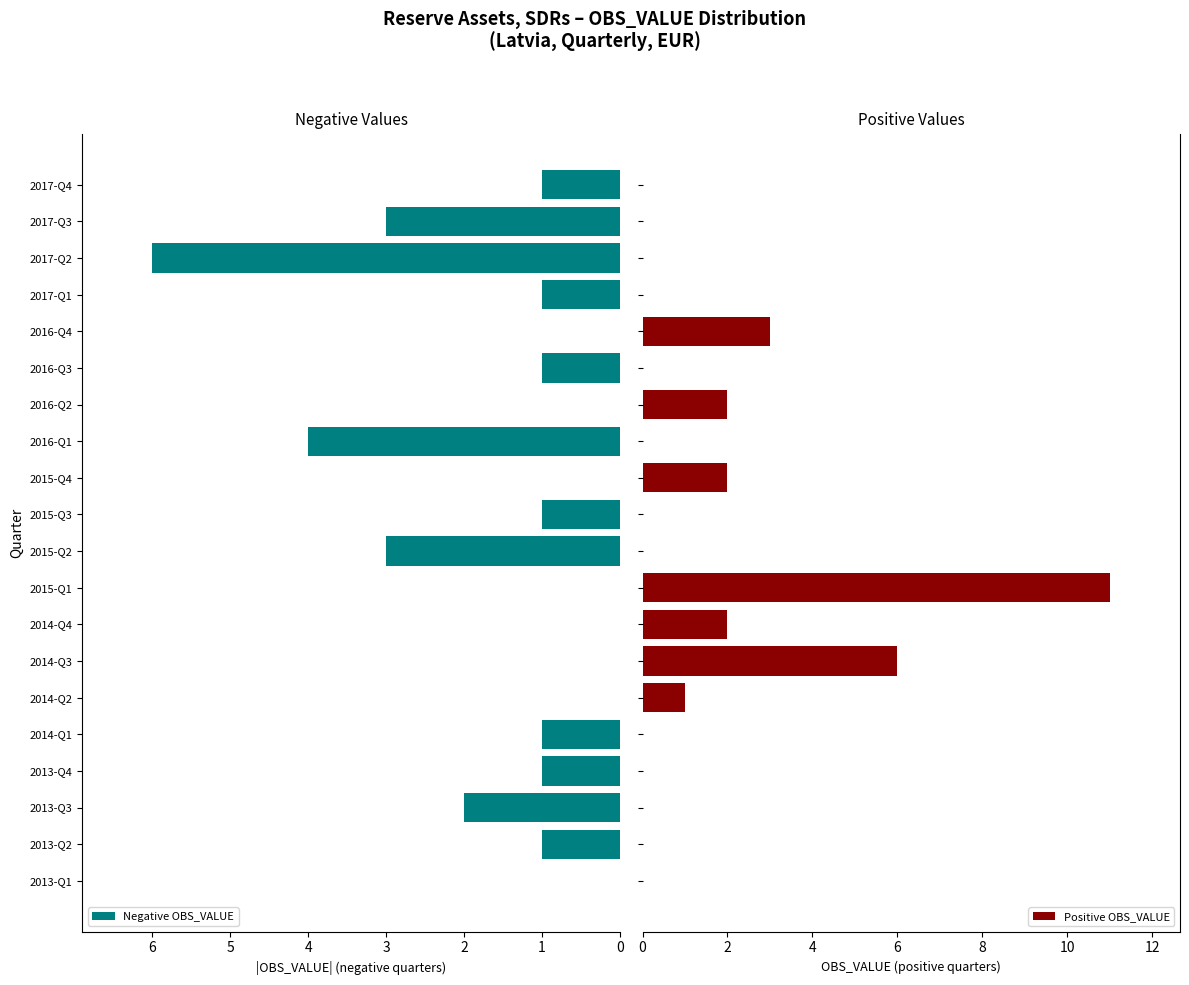

What is the maximum value for Positive OBS_VALUE?

11